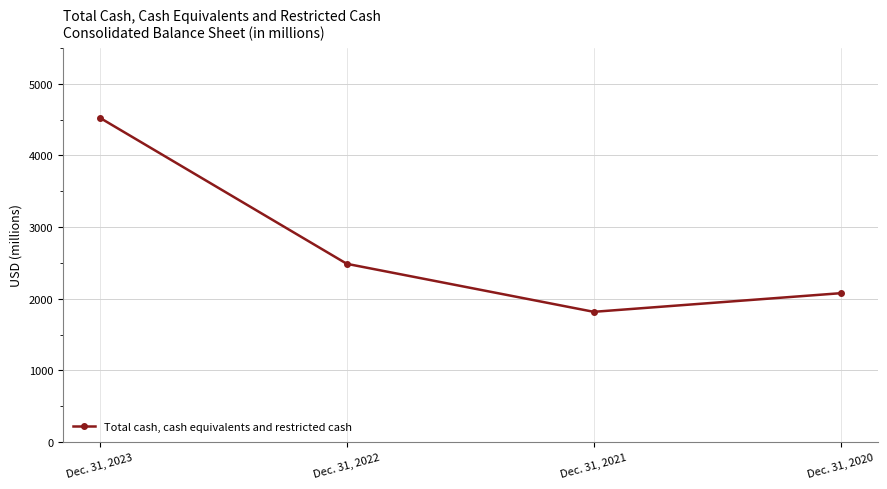

List the labels in order of value, largest first.

Dec. 31, 2023, Dec. 31, 2022, Dec. 31, 2020, Dec. 31, 2021